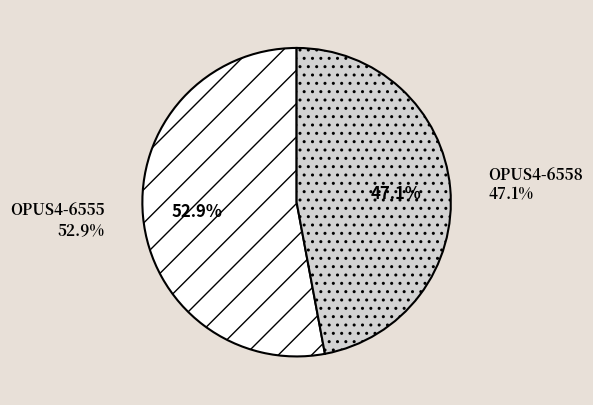

How many slices are in this pie chart?

2